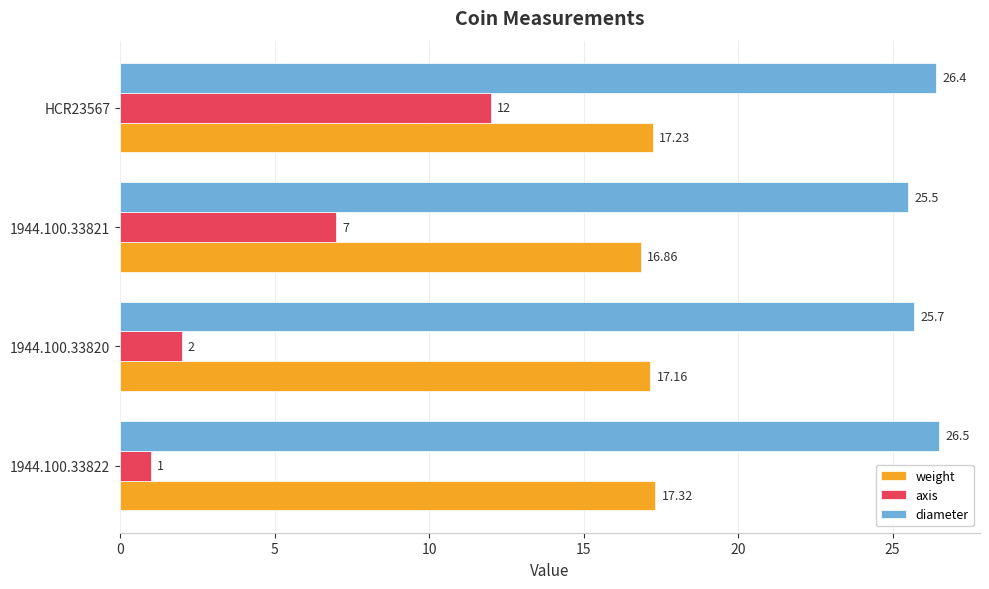

What is the difference between the maximum and second lowest values in the axis series?

10.0